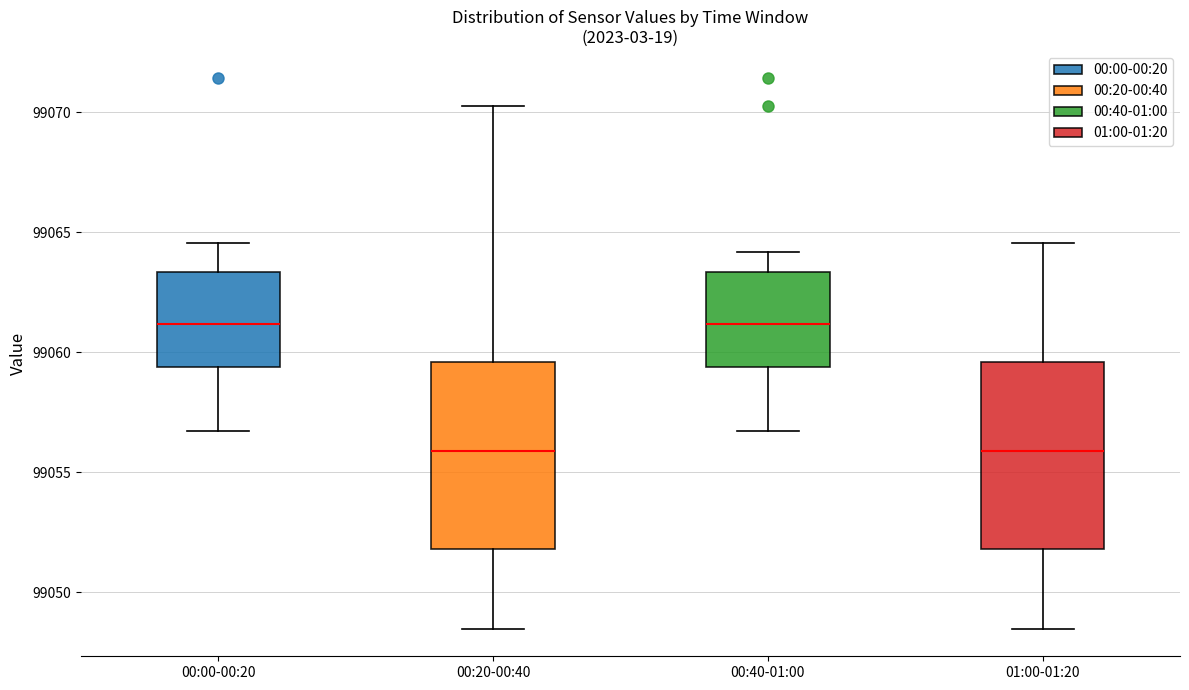

Reading left to right, transcribe this box plot: for each box, give where its median line is, the range the box spans, and where its two whiskers end, as read against the y-axis. The values are not printed on the chart, so give them approximately, as read against the axis.

00:00-00:20: median 99061.0, box 99059.5 to 99063.5, whiskers 99056.5 to 99064.5
00:20-00:40: median 99056.0, box 99052.0 to 99059.5, whiskers 99048.5 to 99070.5
00:40-01:00: median 99061.0, box 99059.5 to 99063.5, whiskers 99056.5 to 99064.0
01:00-01:20: median 99056.0, box 99052.0 to 99059.5, whiskers 99048.5 to 99064.5